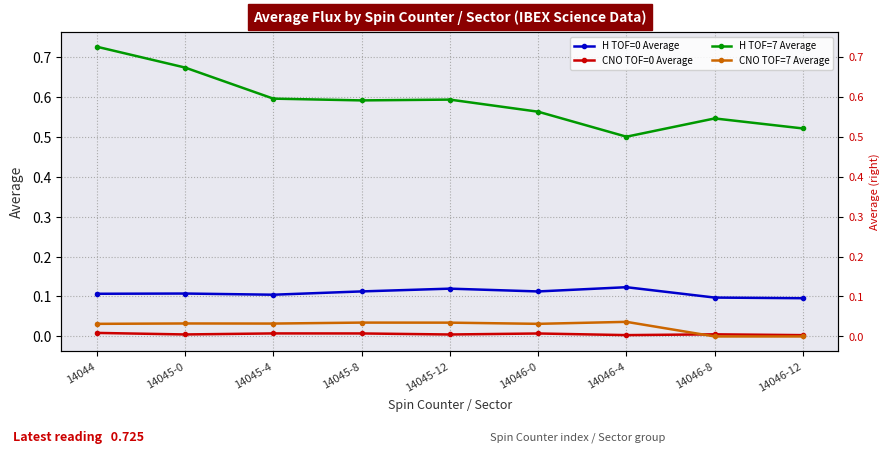

True or false: CNO TOF=0 Average has more than 2 interior local peaks.

True